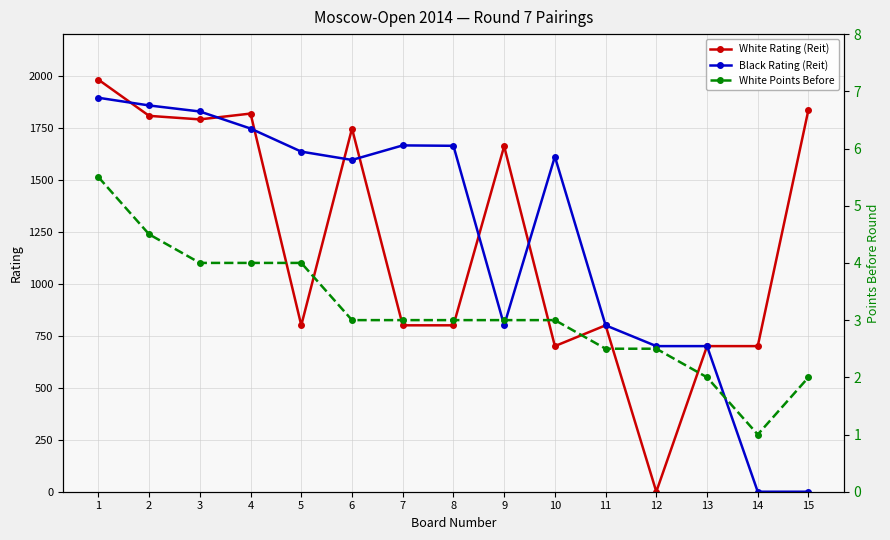

Where do White Points Before and White Rating (Reit) first cross each other?

11 and 12